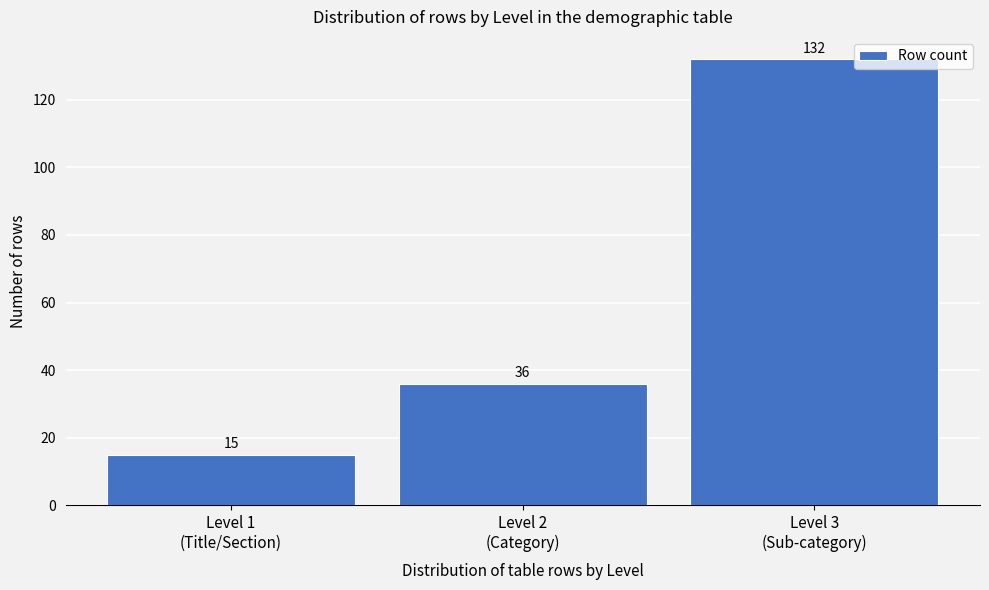

Reading left to right, what are all the values shown in this chart?

15	36	132